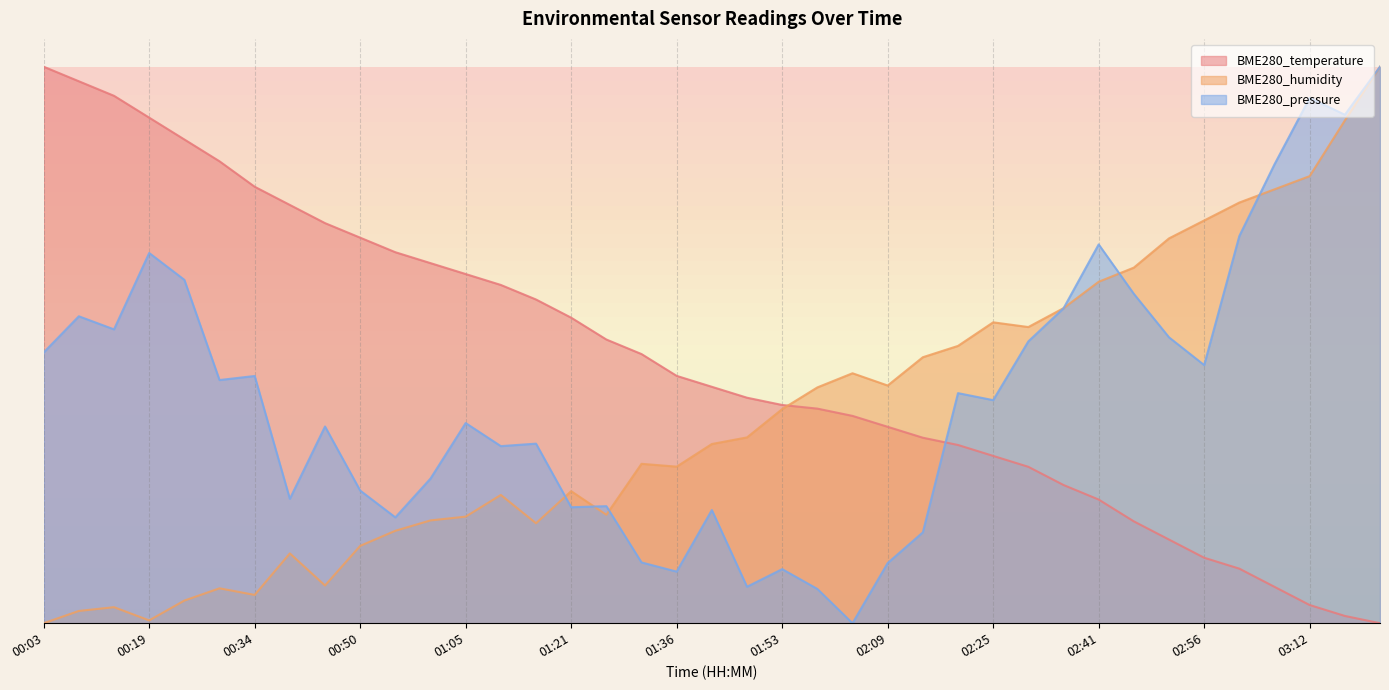

What are all the series names shown in the legend?

BME280_temperature, BME280_humidity, BME280_pressure